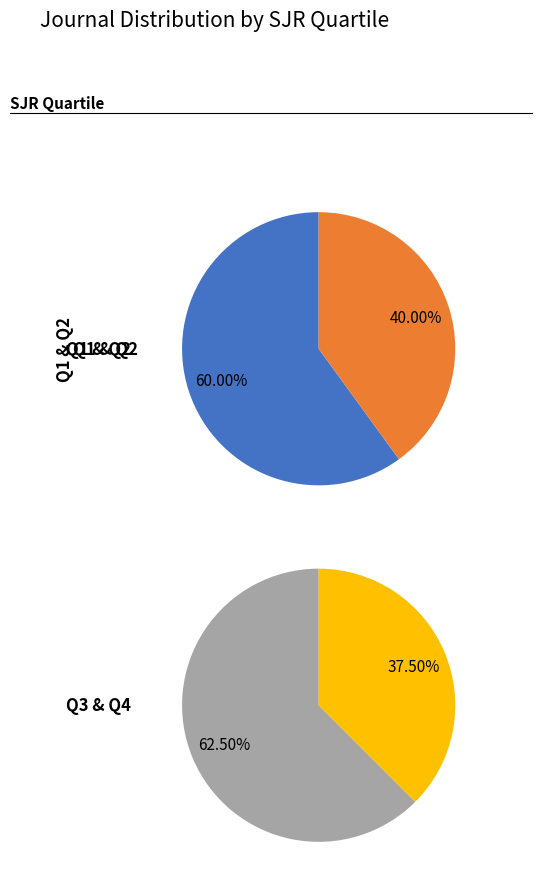

Which slice is the smallest?

Q4